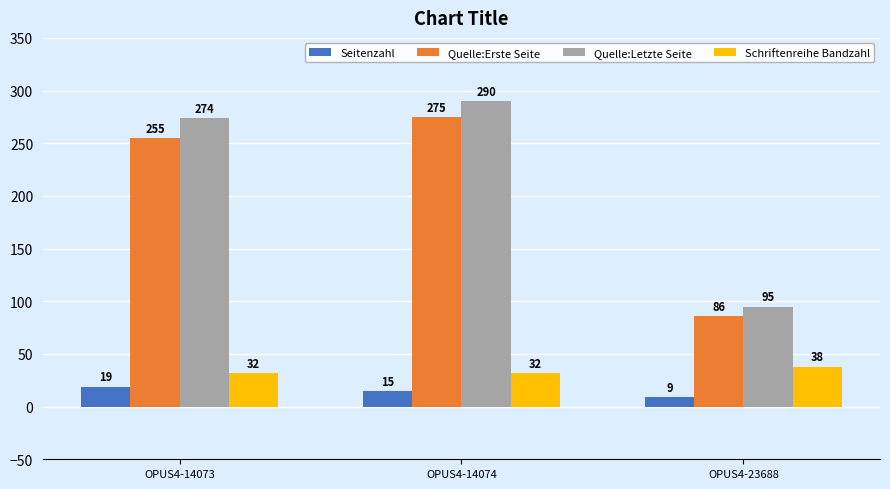

How many Schriftenreihe Bandzahl values are between 32 and 38?

3